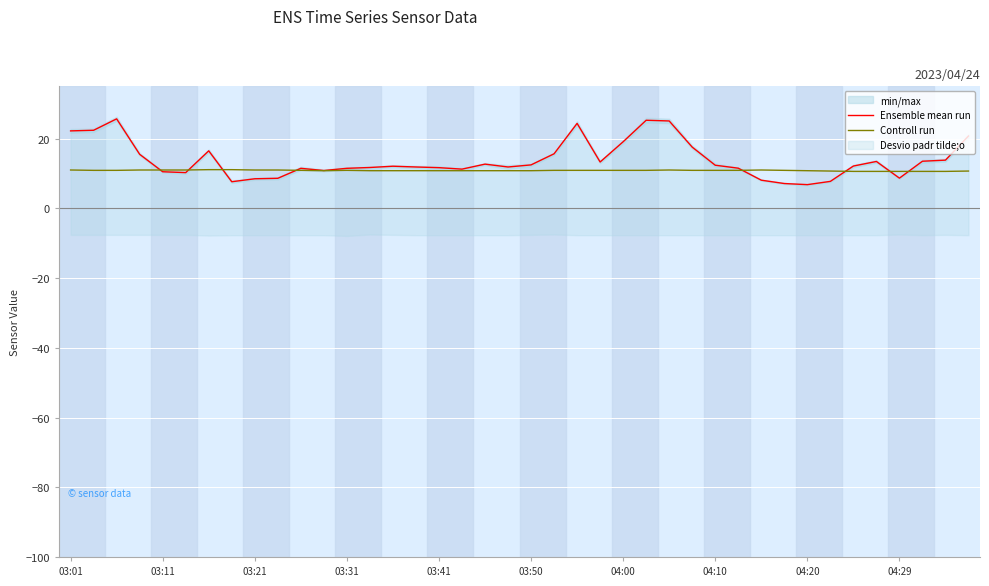

How many times do Controll run and Ensemble mean run cross each other?

8